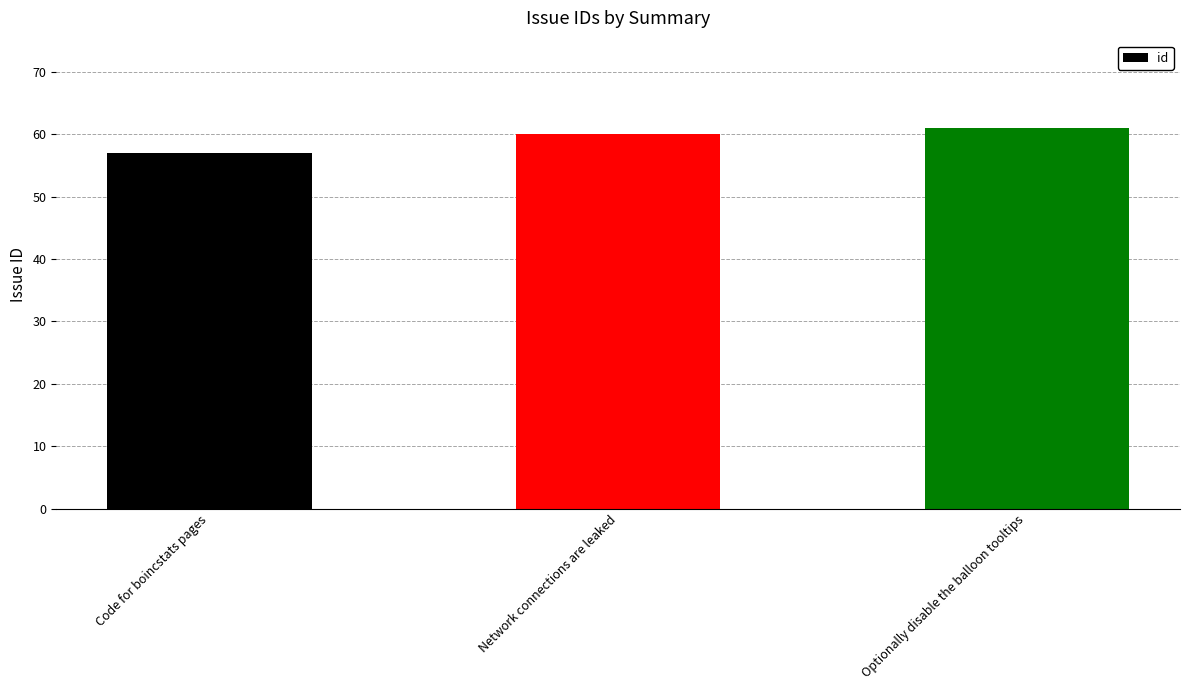

How many values are between 57 and 61?

3